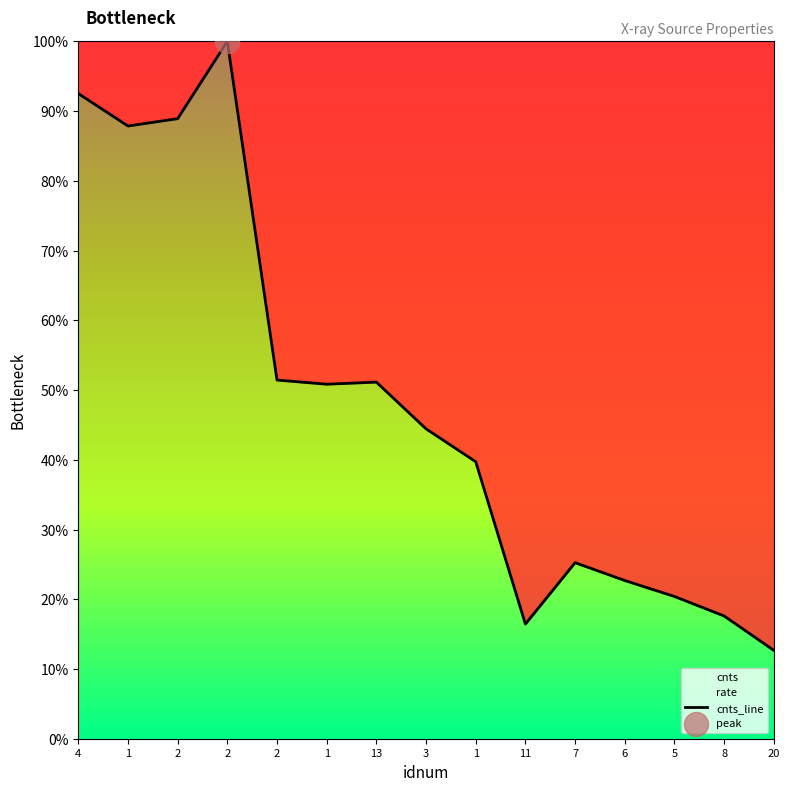

Between 1 and 6, which is larger?

1